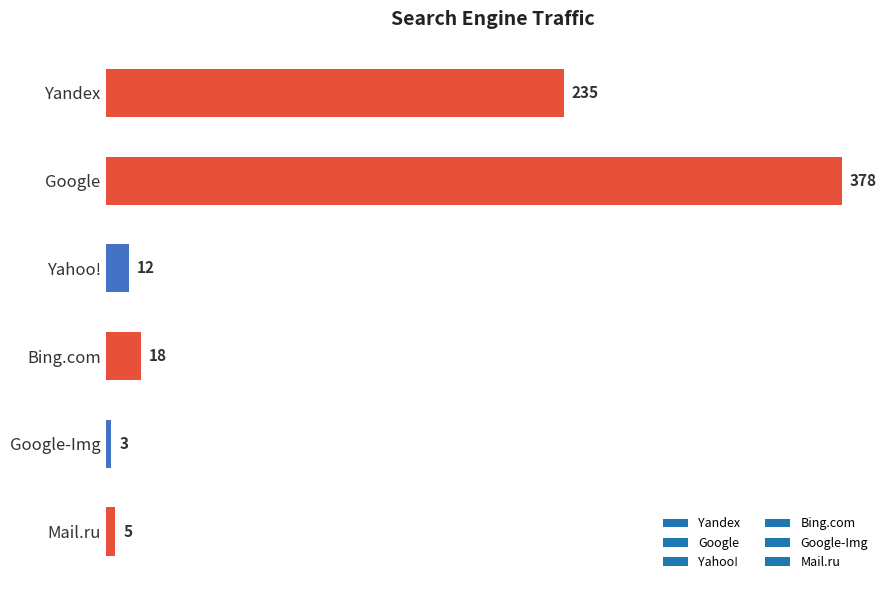

How many bars are there in total?

6